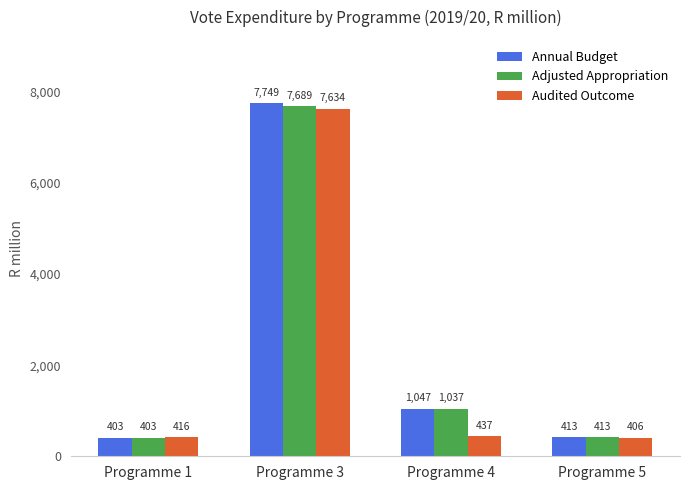

Is the value of Audited Outcome at Programme 5 greater than the value of Annual Budget at Programme 4?

No